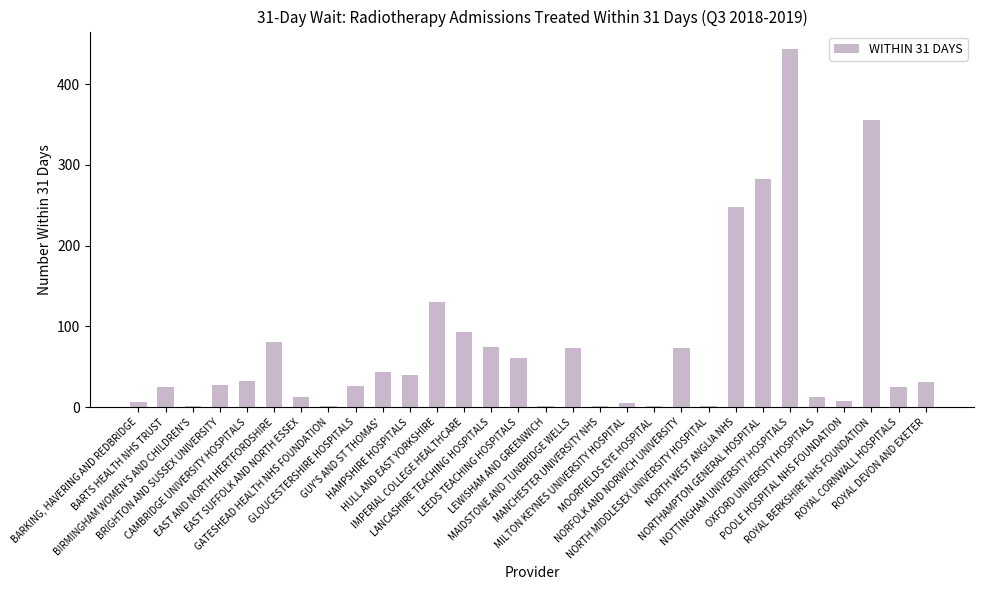

What is the maximum value shown in the chart?

443